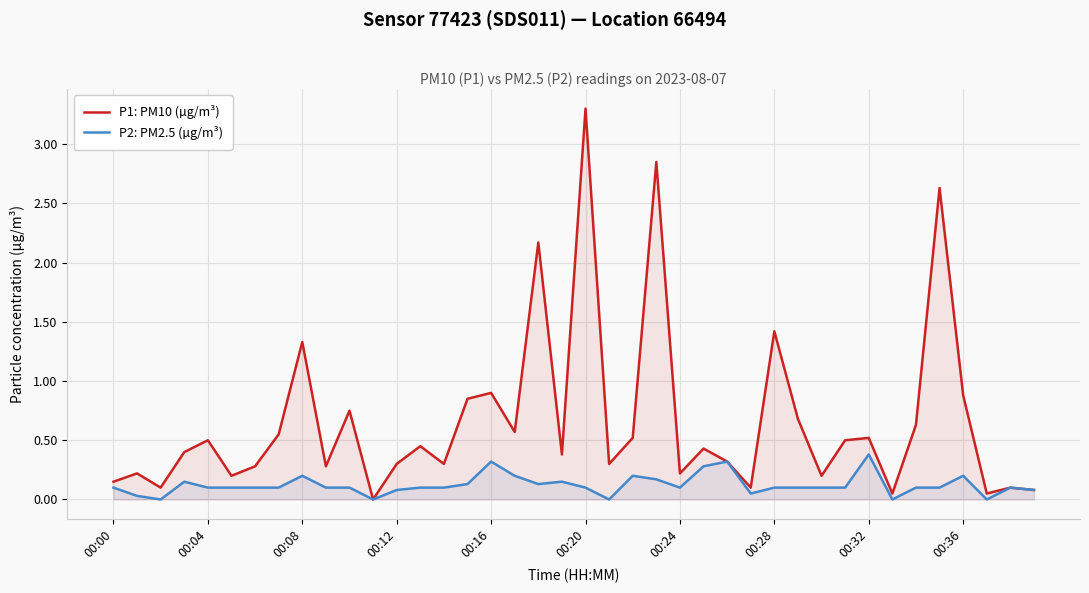

How many lines are shown in the chart?

2